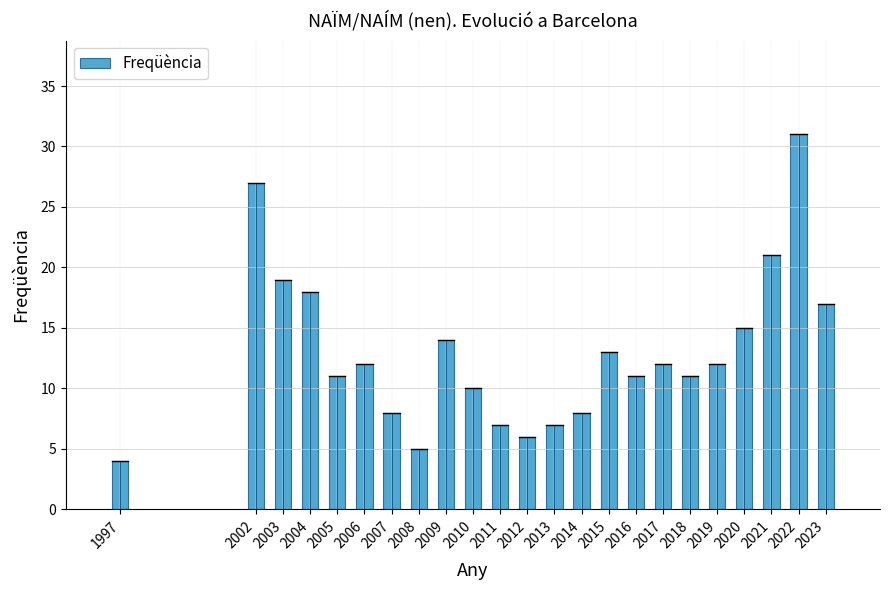

Count the number of data series in this chart.

1